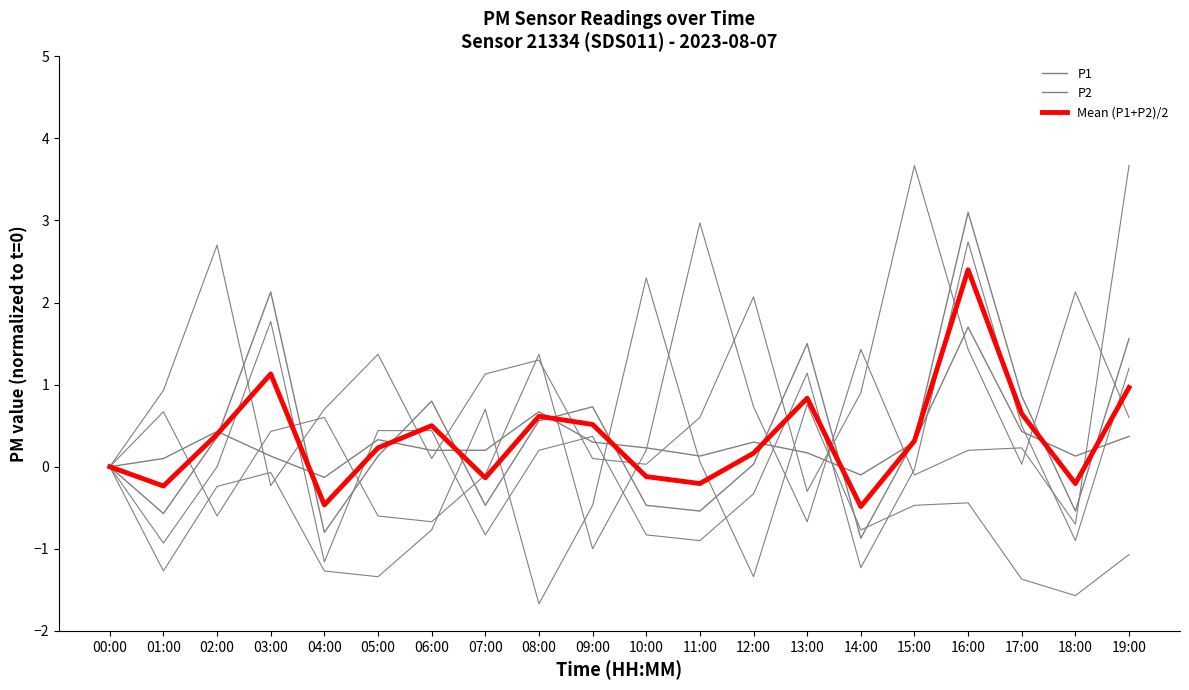

How many categories are shown in the chart?

20